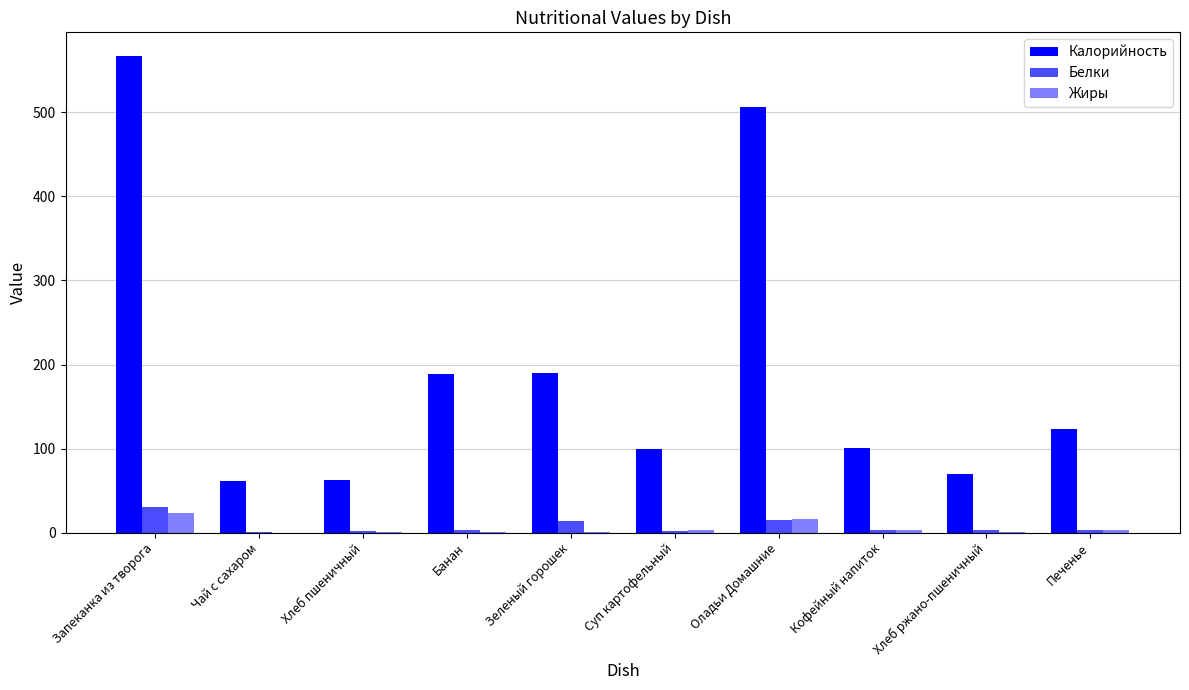

Are the bars grouped side by side (vs. stacked)?

Yes